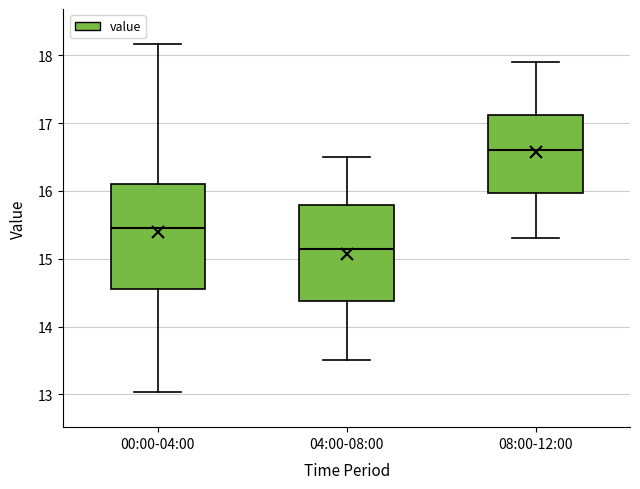

Which box's median line is the highest?

08:00-12:00